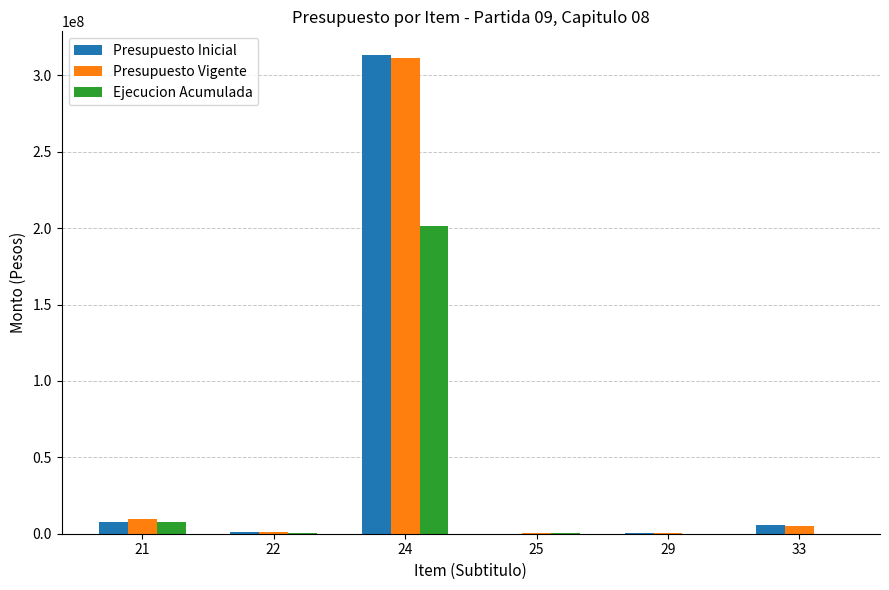

Are the bars grouped side by side (vs. stacked)?

Yes